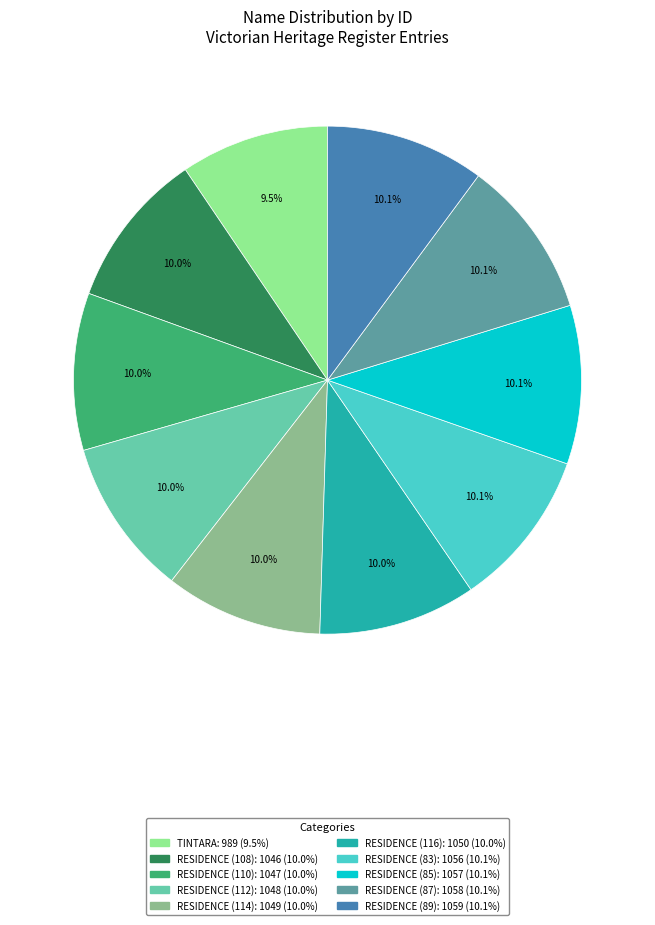

To the nearest percent, what portion does RESIDENCE (83) represent?

10%